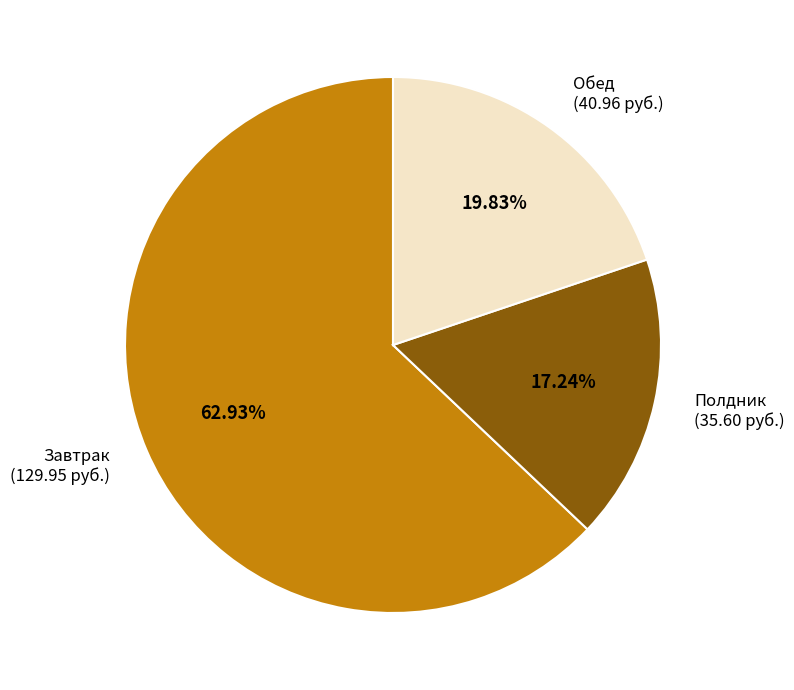

How many slices are in this pie chart?

3